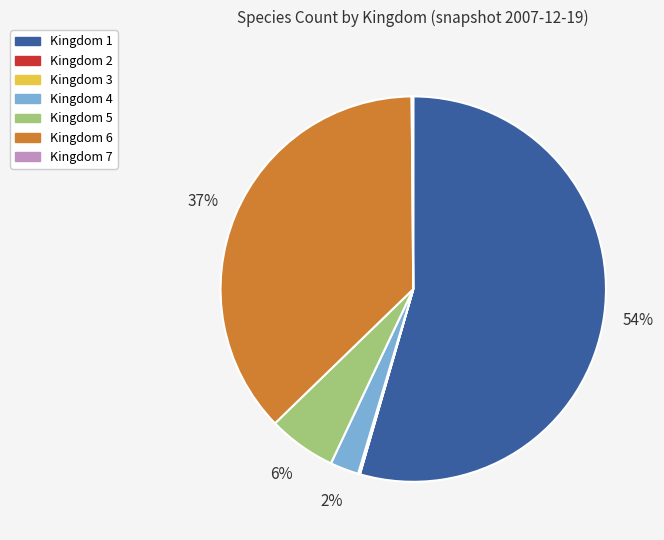

What is the largest slice in the pie chart?

Kingdom 1